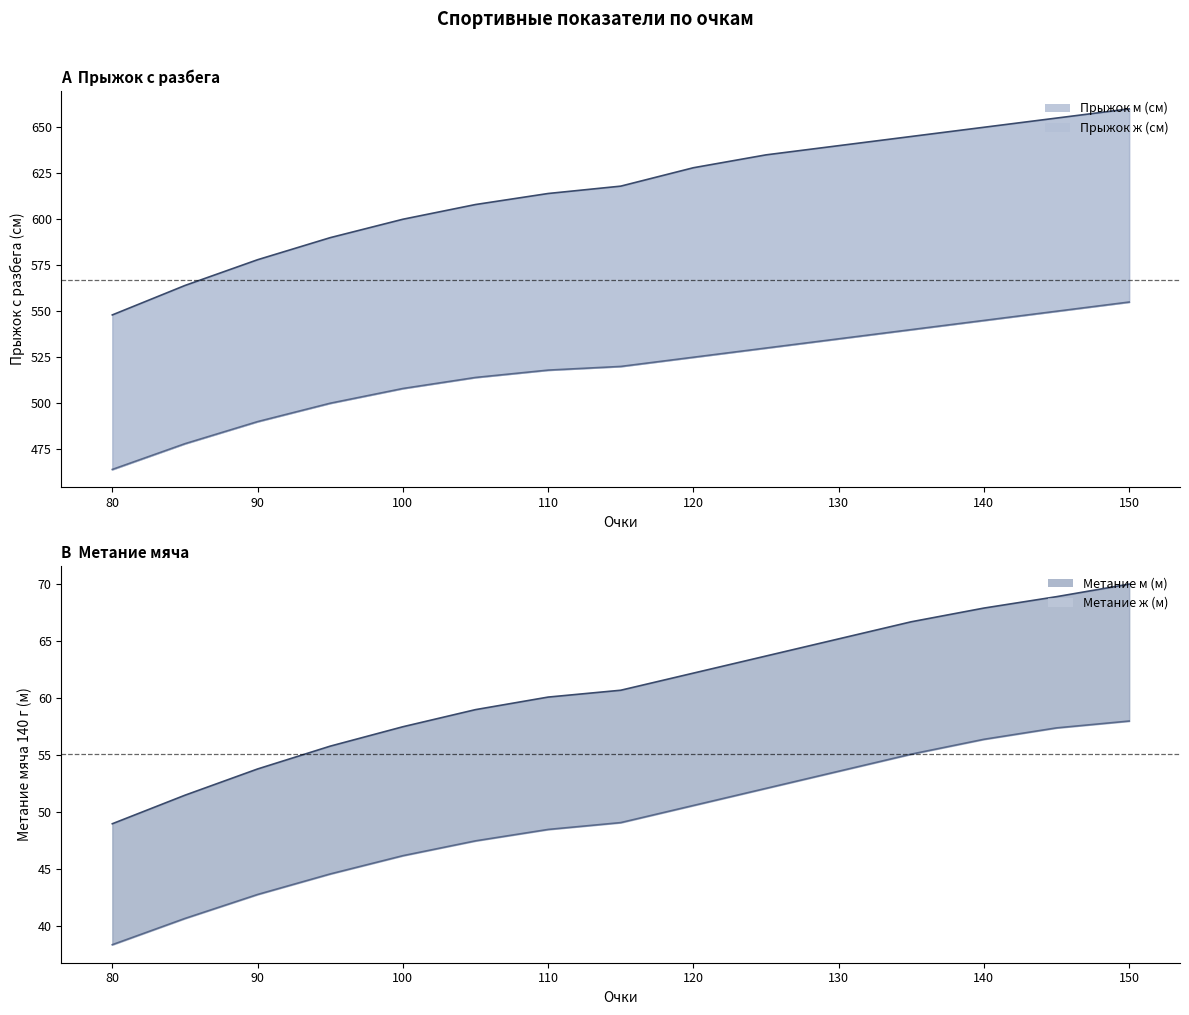

List the series in order of their peak value, highest first.

Прыжок м (см) линия, Прыжок ж (см) линия, Метание м (м) линия, Метание ж (м) линия